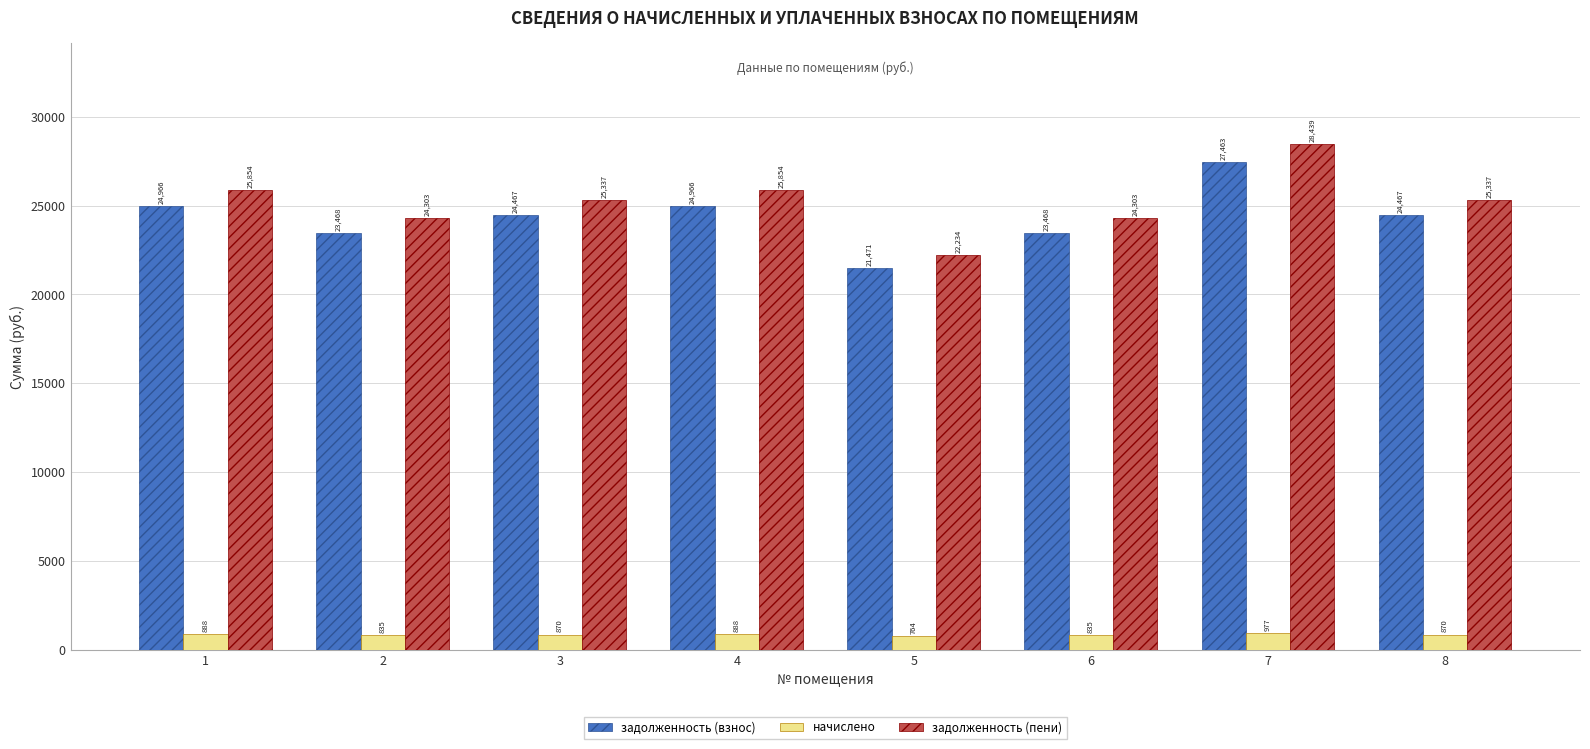

Rank the series by their maximum value, from lowest to highest.

начислено, задолженность (взнос), задолженность (пени)